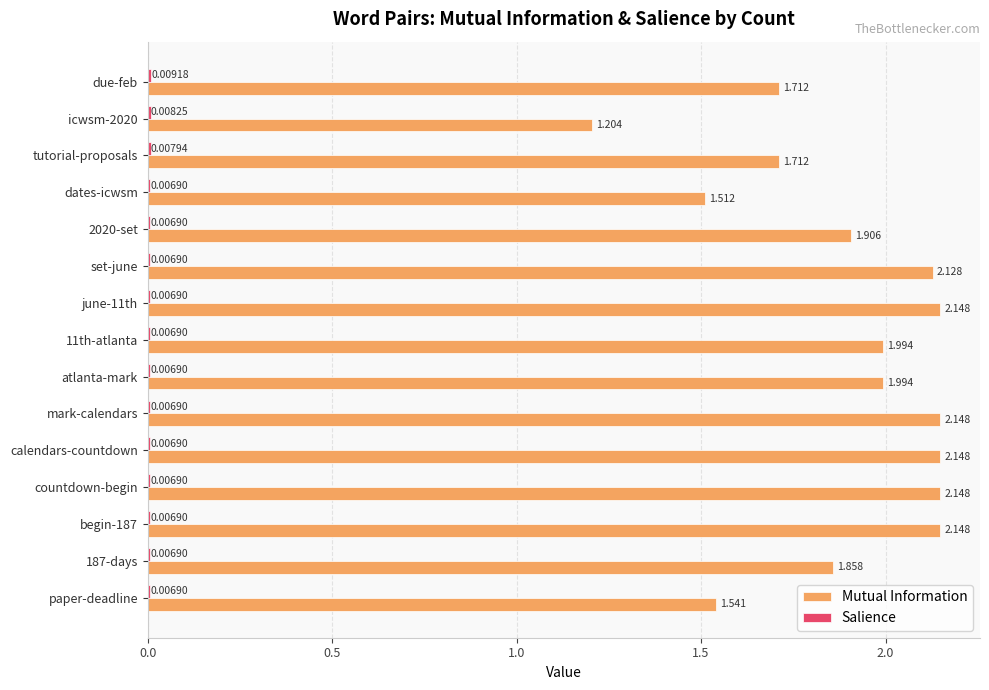

Which series has the largest range (max minus min)?

Mutual Information